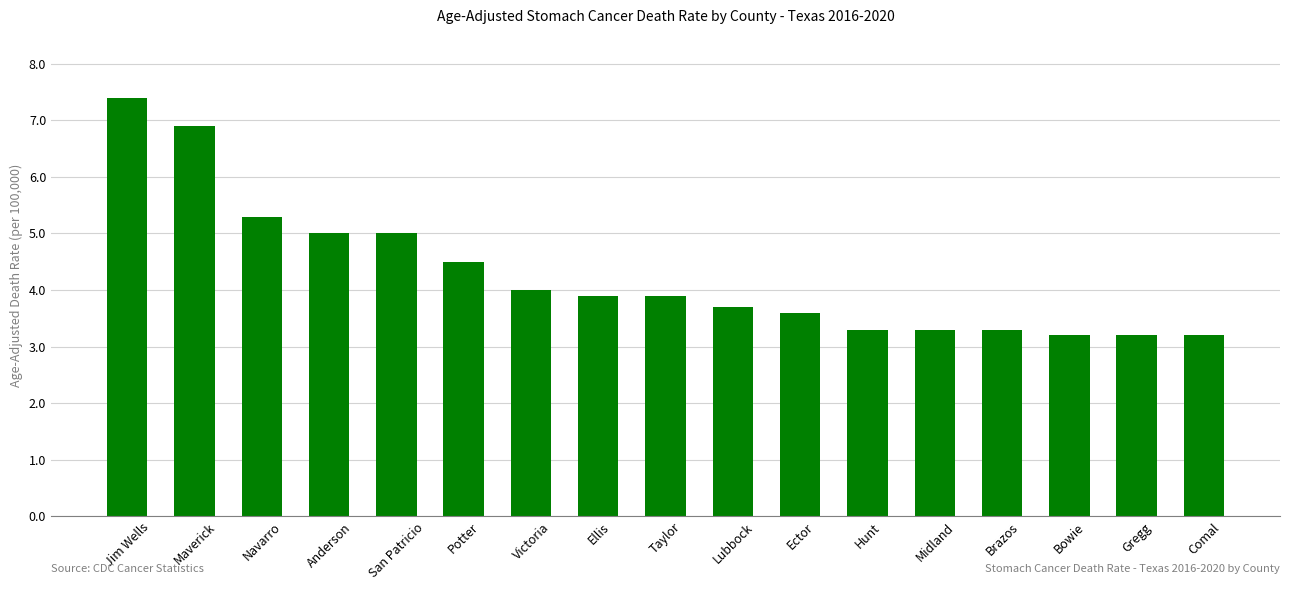

What is the change in value from Jim Wells to Brazos?

-4.1